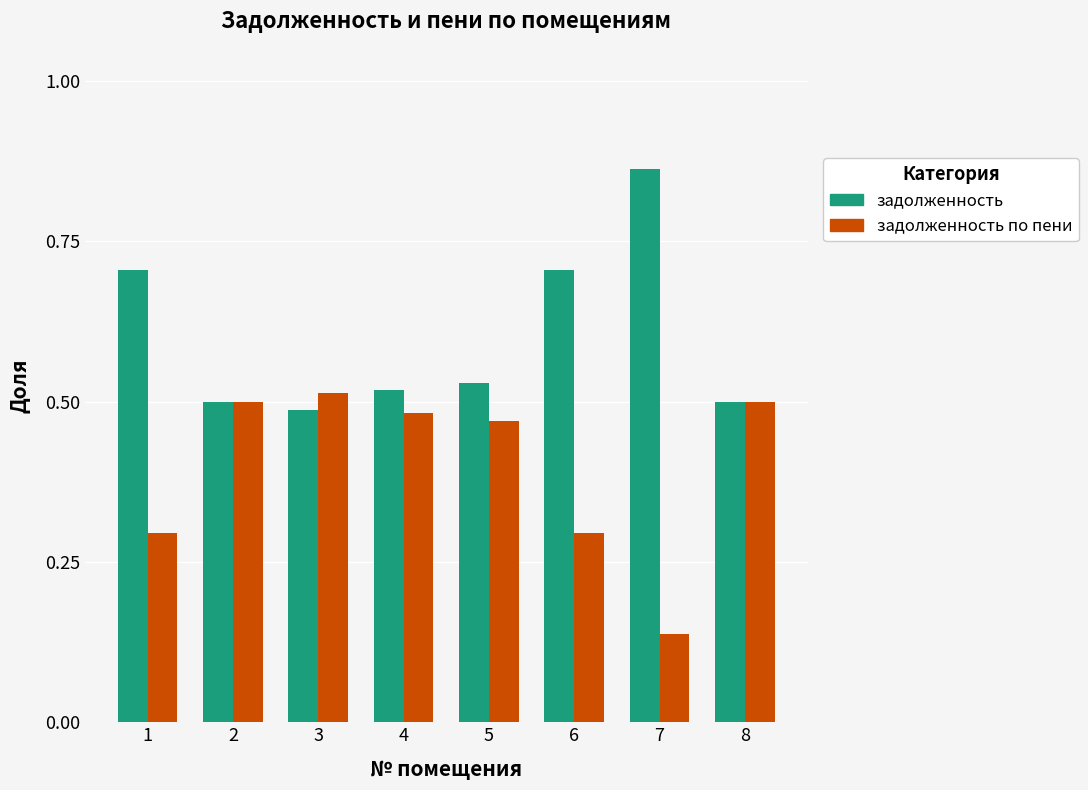

How many задолженность values are between 0 and 1?

8